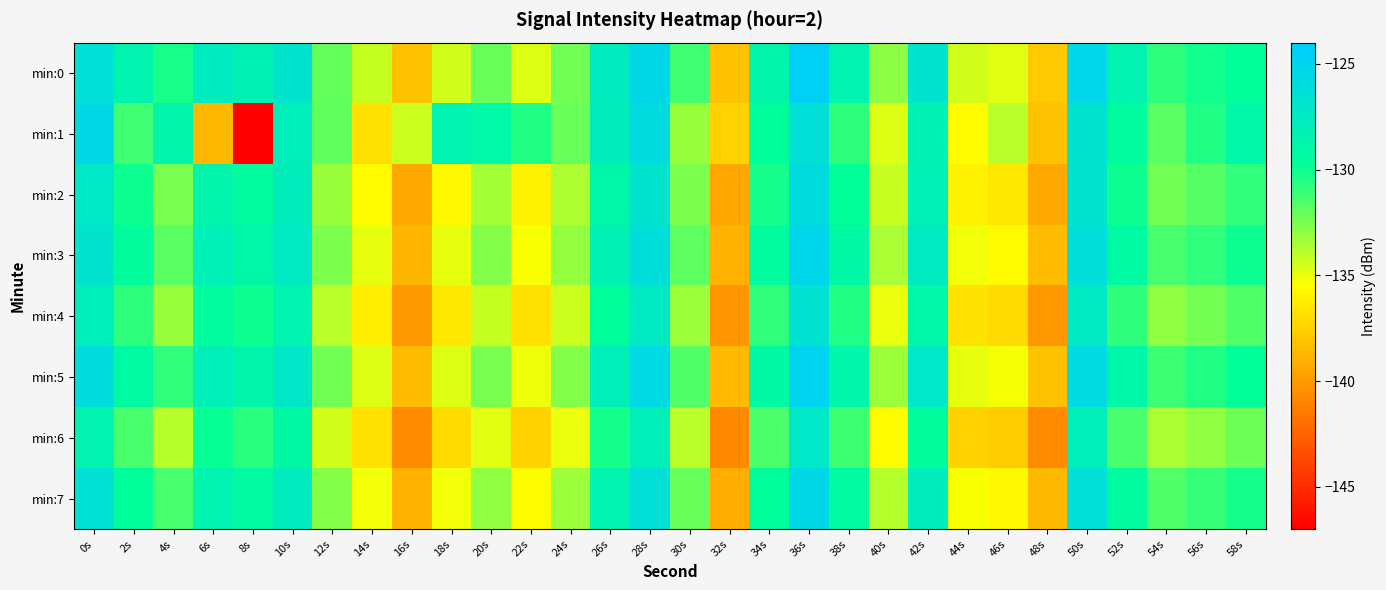

Which has a higher value, 36s or 38s?

36s